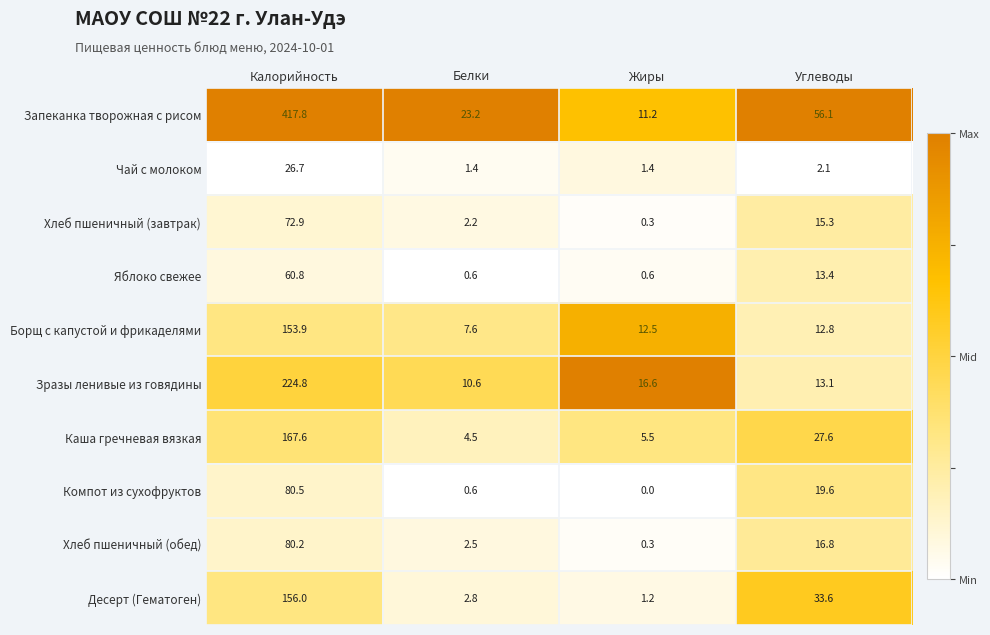

What is the spread (max minus min) of values at Жиры?

16.6